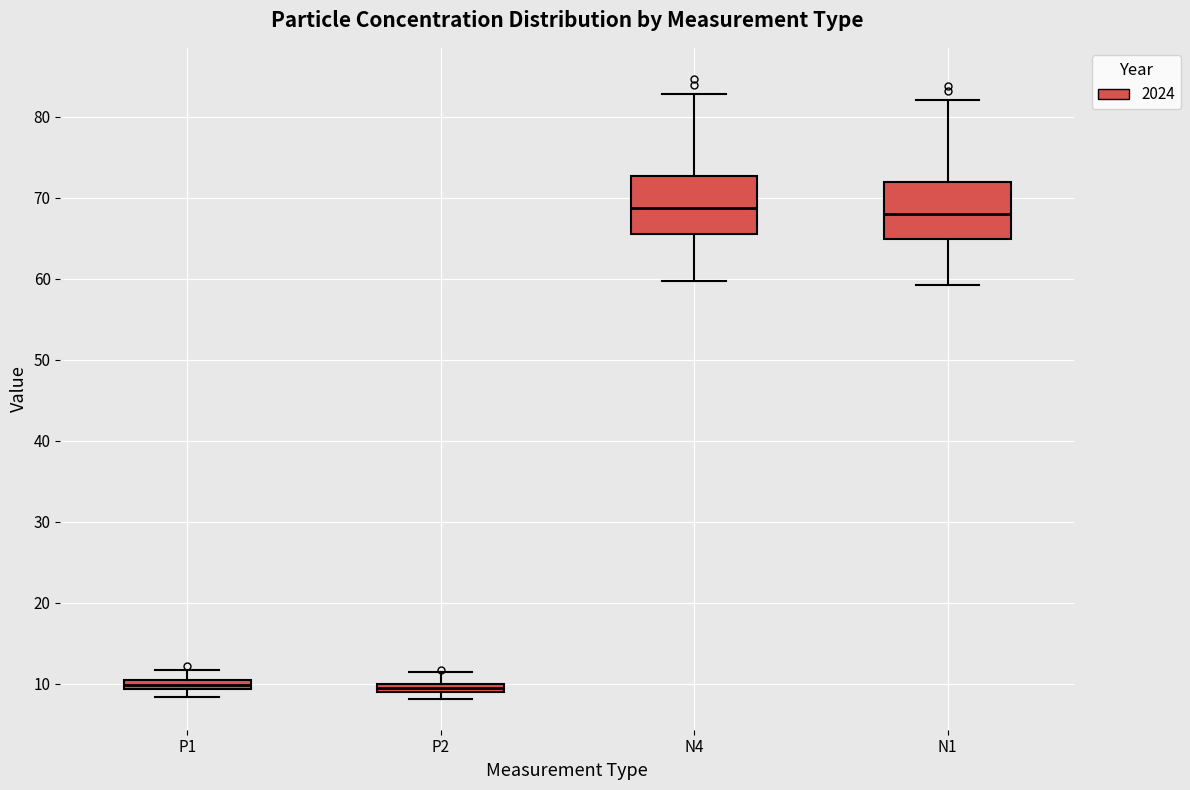

Where does the upper whisker of the box for P1 end on the y-axis? The values are not printed on the chart, so give them approximately, as read against the axis.

12